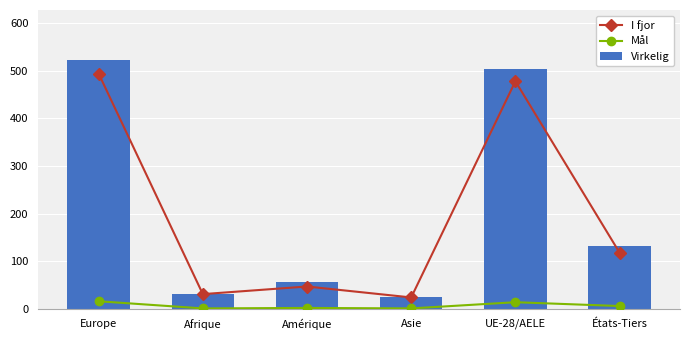

How many values in the Mål series exceed 6?

2